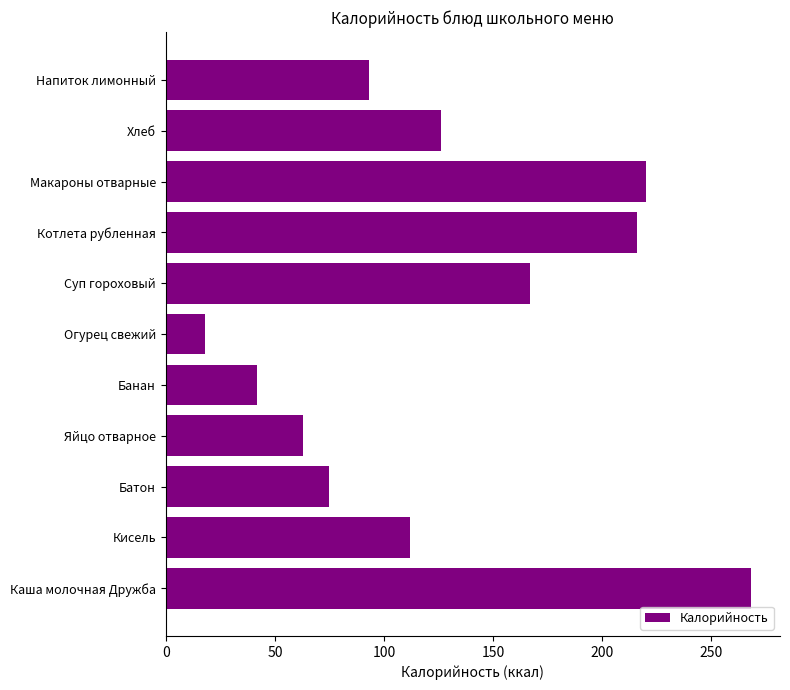

Read the value at Яйцо отварное.

63